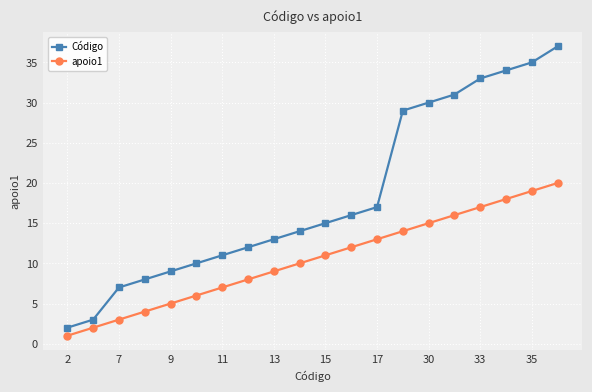

What are all the series names shown in the legend?

Código, apoio1